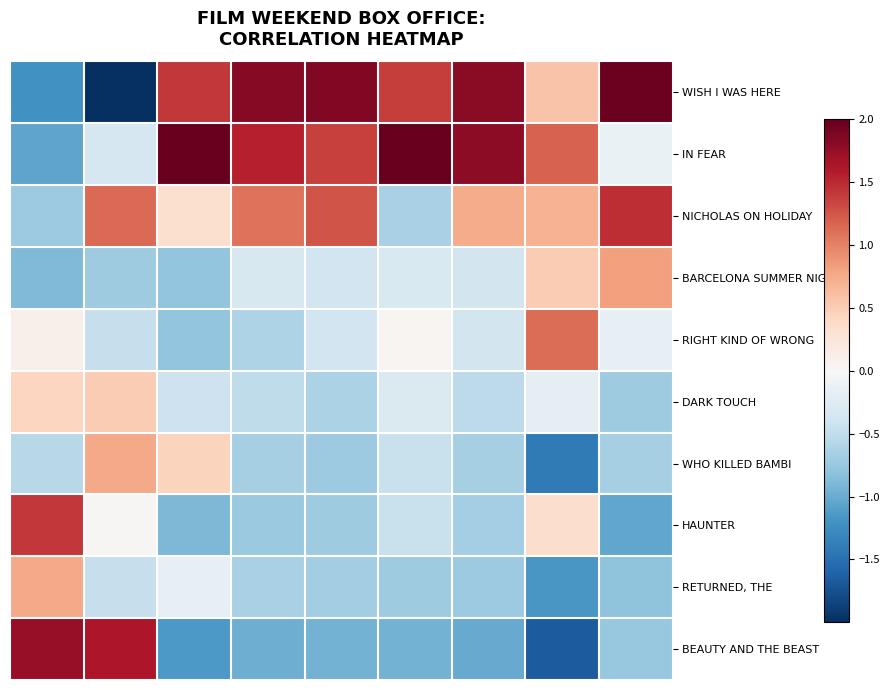

Which series has the largest range (max minus min)?

WISH I WAS HERE